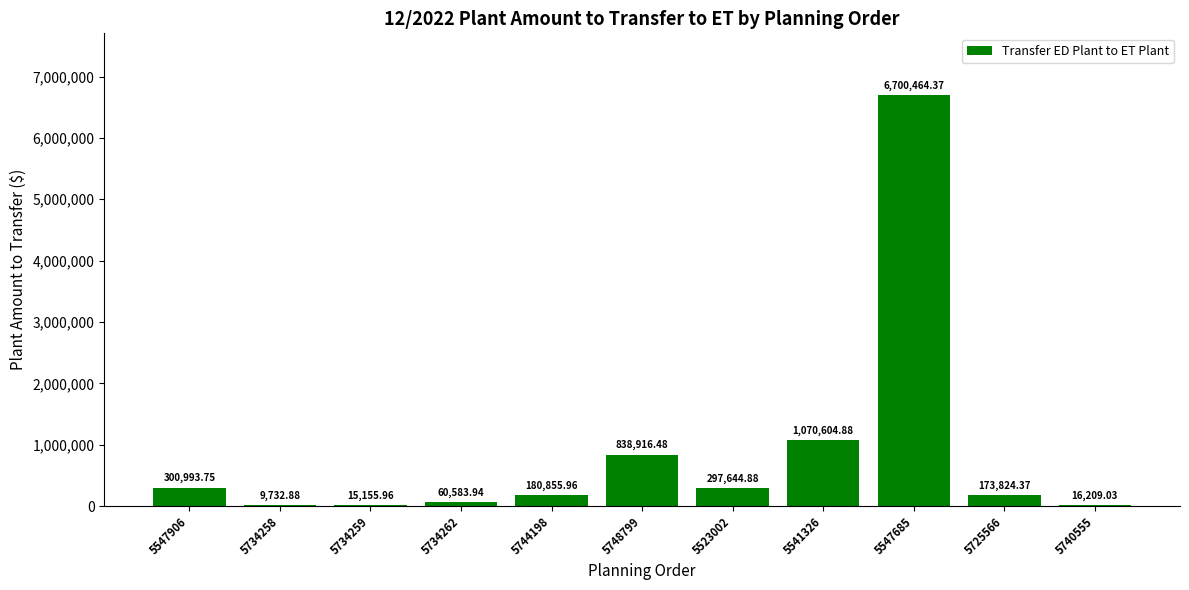

What is the sum of the values at 5734262 and 5523002?

358228.8